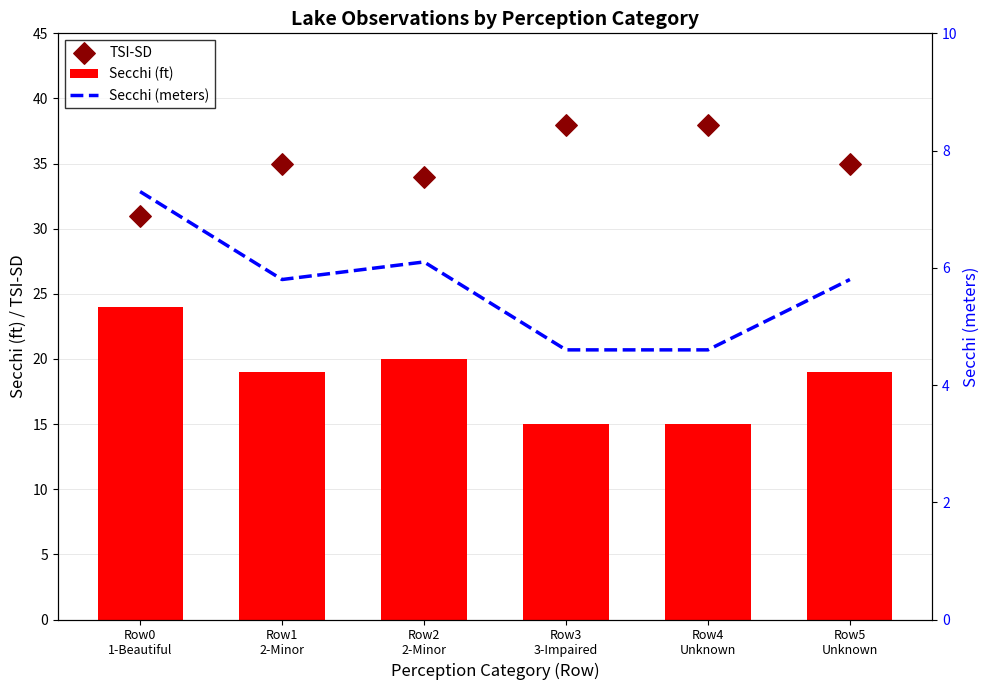

At which category is the sum across all series the highest?

Row0
1-Beautiful